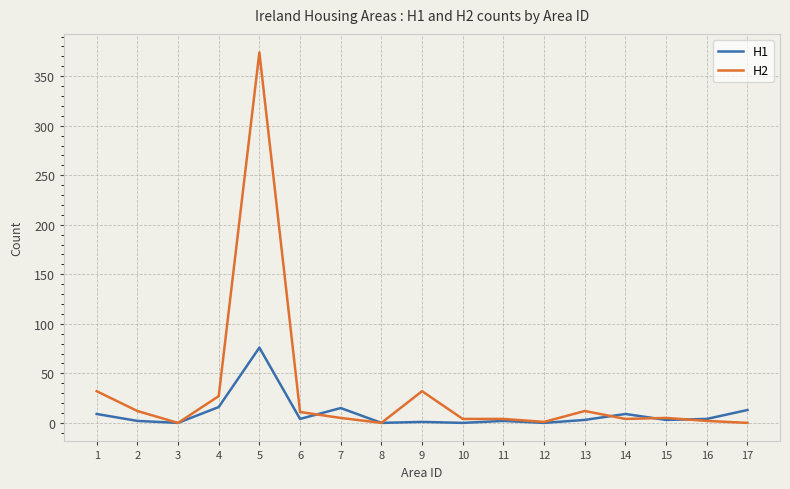

Which series has the widest spread of values?

H2